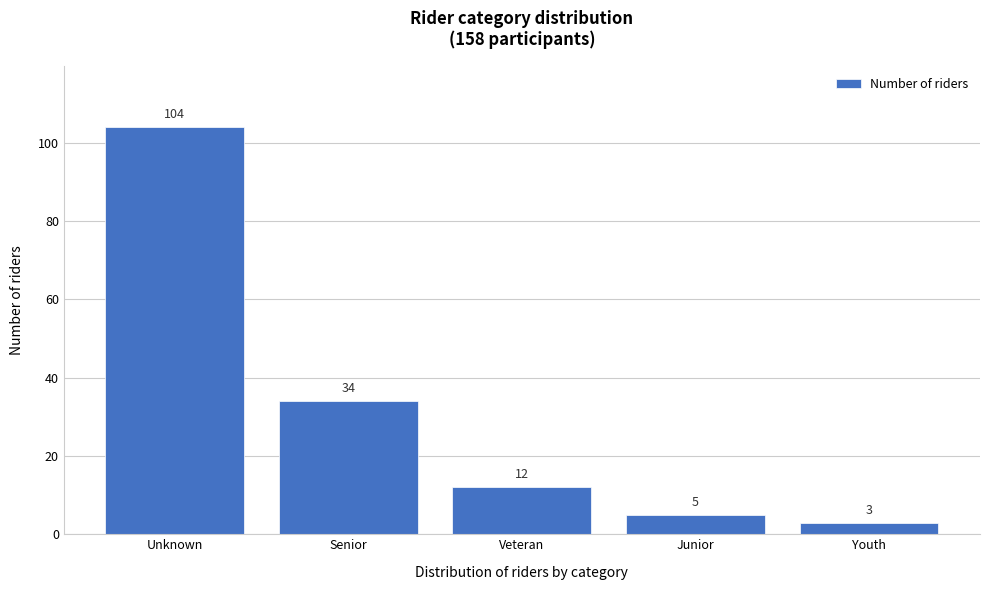

Reading right to left, transcribe all the data shown in this chart.

Youth=3	Junior=5	Veteran=12	Senior=34	Unknown=104